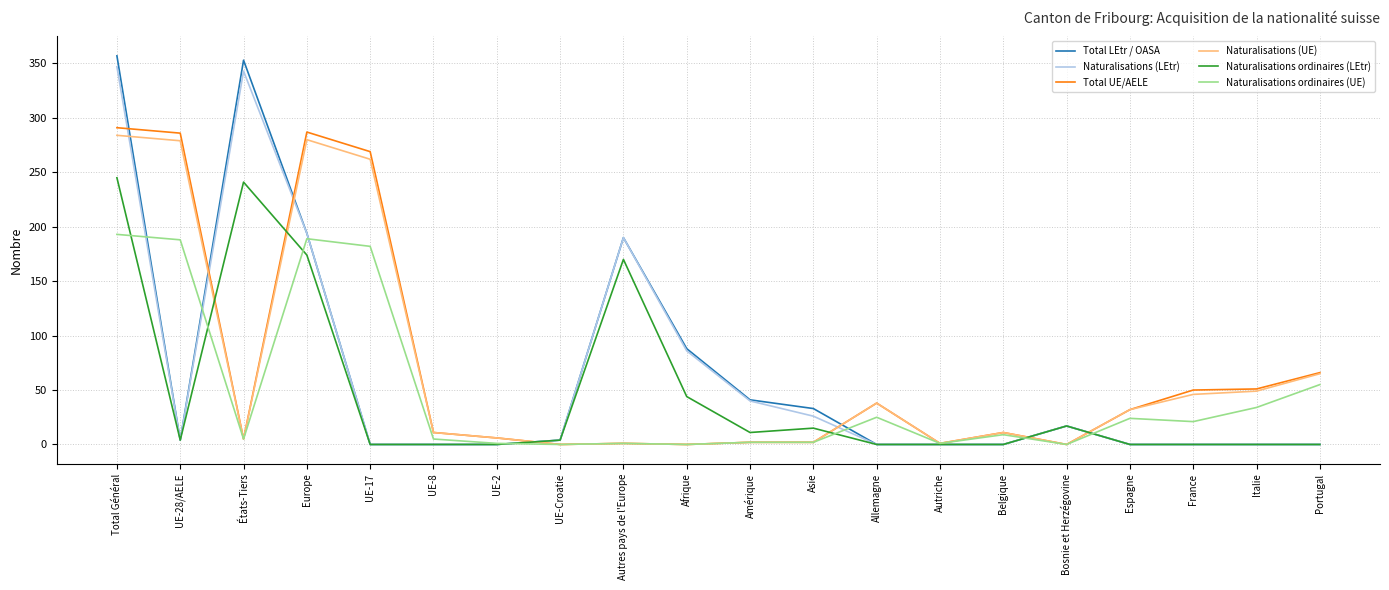

What is the greatest value displayed?

357